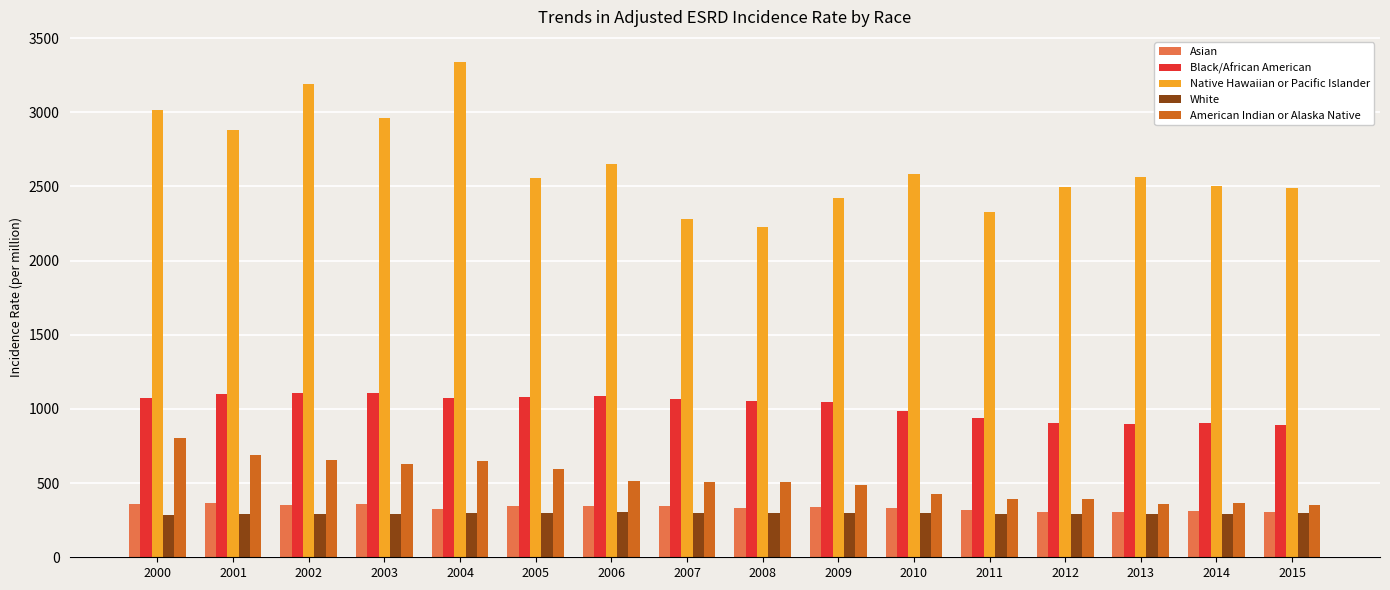

Which series has the largest range (max minus min)?

Native Hawaiian or Pacific Islander